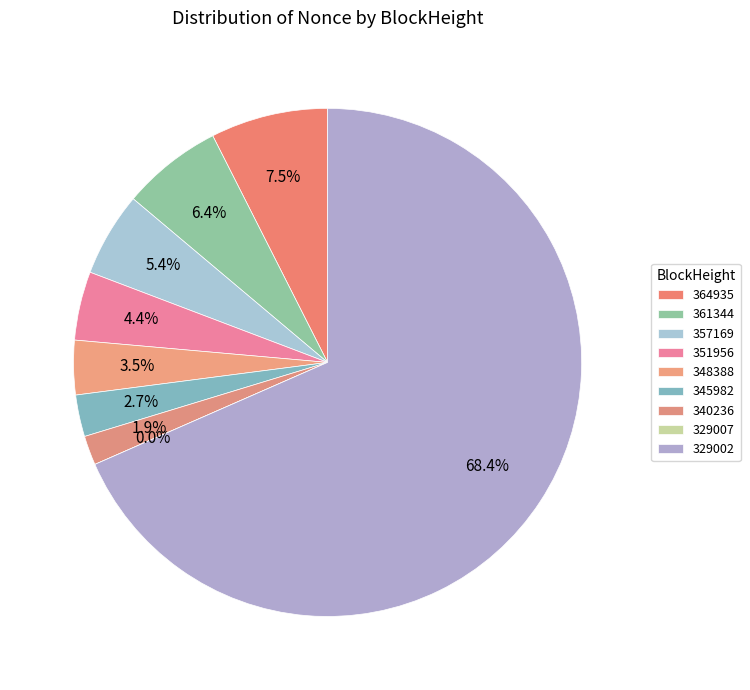

What is the change in value from 361344 to 351956?

-162